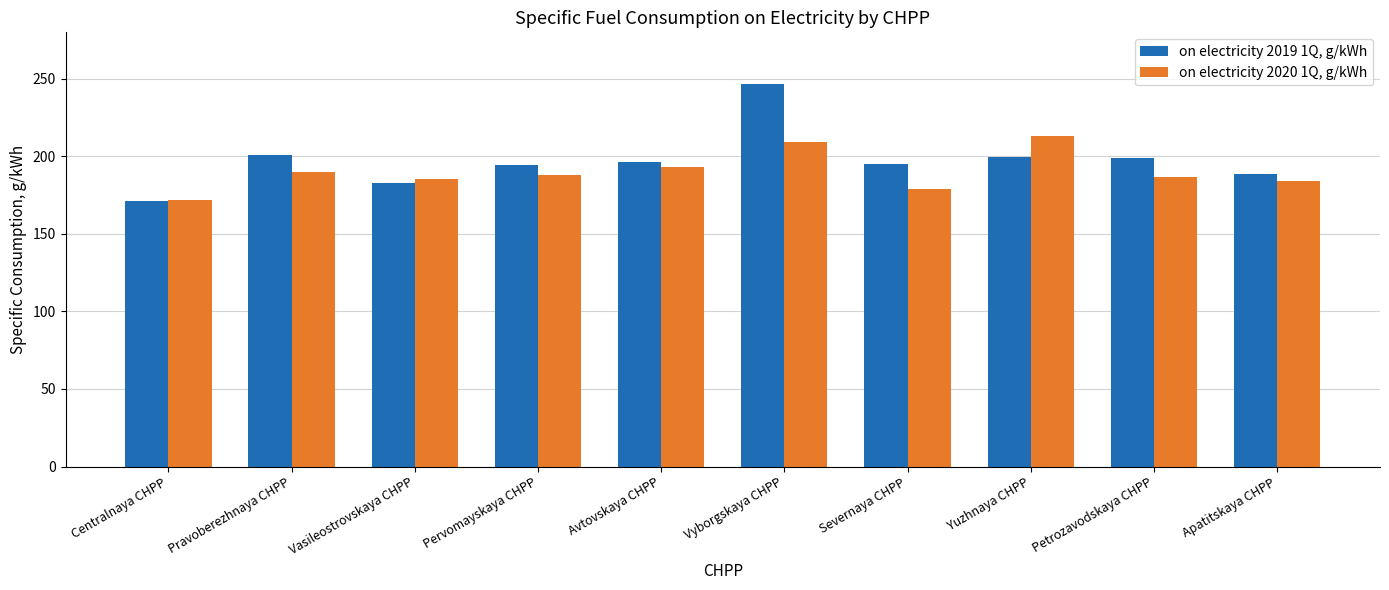

What is the average value of the on electricity 2019 1Q, g/kWh series?

197.6